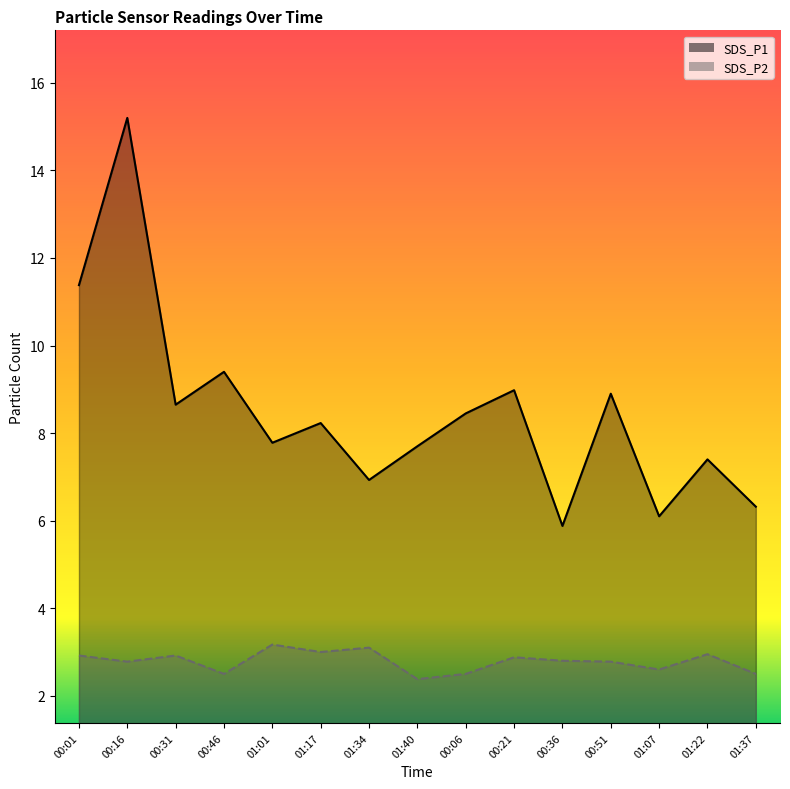

The SDS_P2 series shows 0.7 at 00:36. True or false?

False